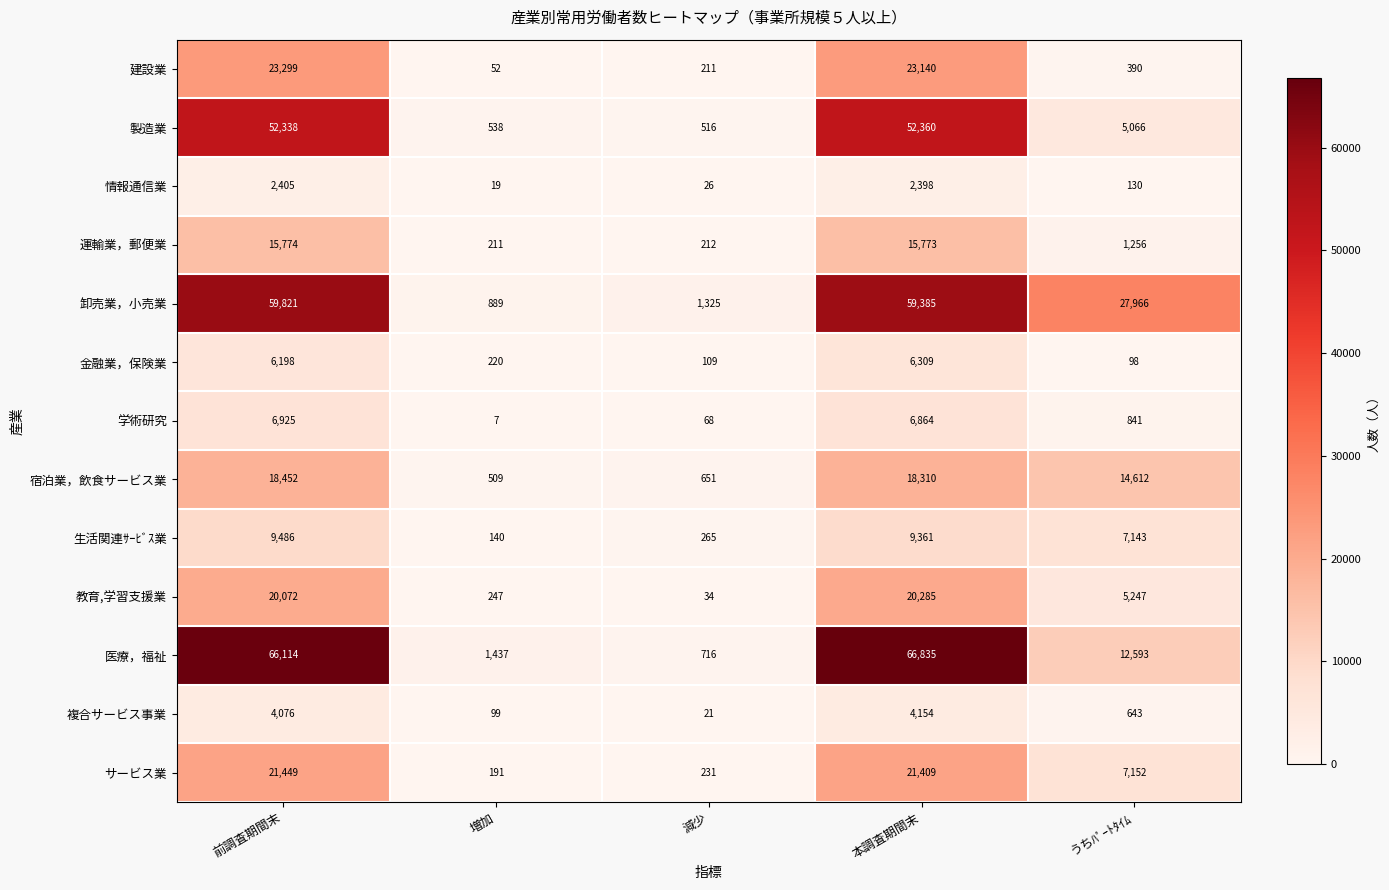

What is the total value across all series at 増加?

4559